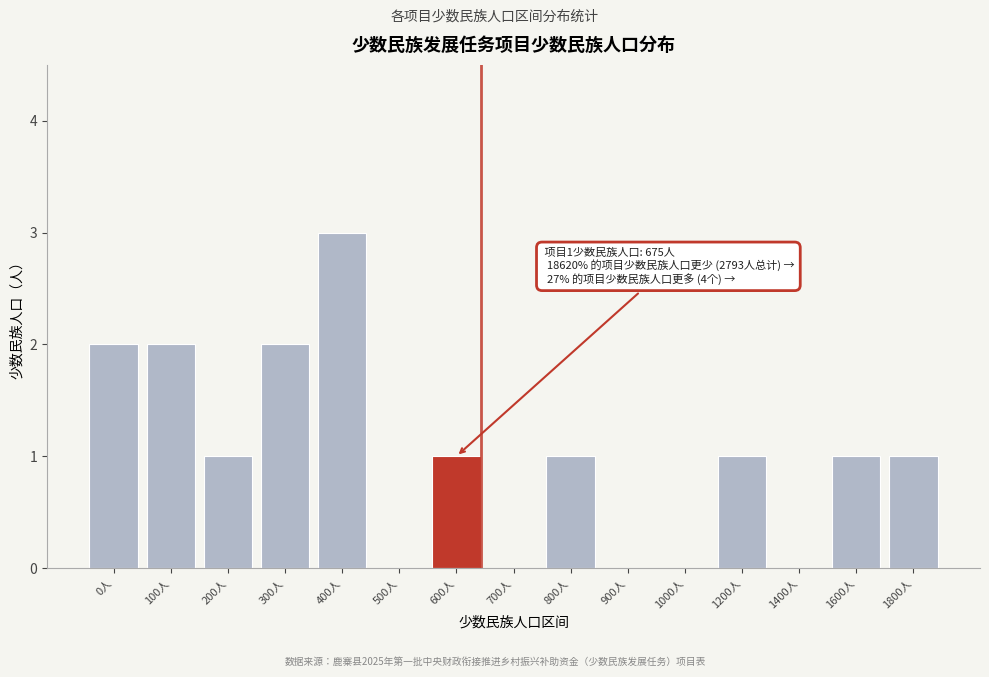

Reading right to left, transcribe all the data shown in this chart.

1800人=1	1600人=1	1400人=0	1200人=1	1000人=0	900人=0	800人=1	700人=0	600人=1	500人=0	400人=3	300人=2	200人=1	100人=2	0人=2